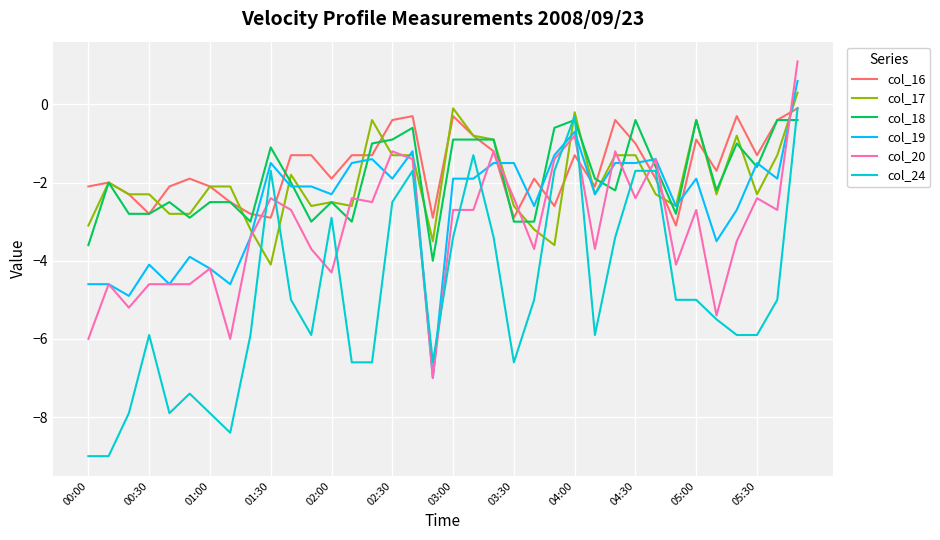

What is the lowest value of the col_24 series?

-9.0